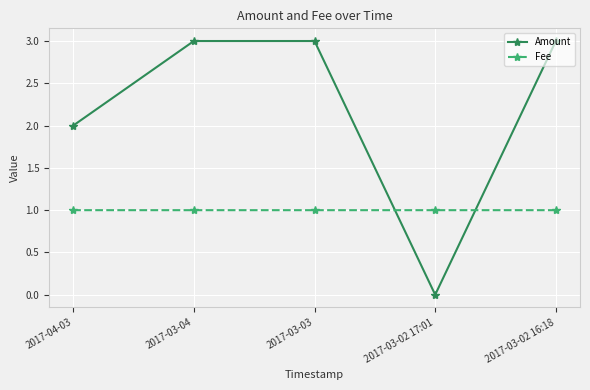

Reading left to right, extract all data points from this chart.

Amount: 2017-04-03=2.0	2017-03-04=3.0	2017-03-03=3.0	2017-03-02 17:01=0.0	2017-03-02 16:18=3.0
Fee: 2017-04-03=1.0	2017-03-04=1.0	2017-03-03=1.0	2017-03-02 17:01=1.0	2017-03-02 16:18=1.0